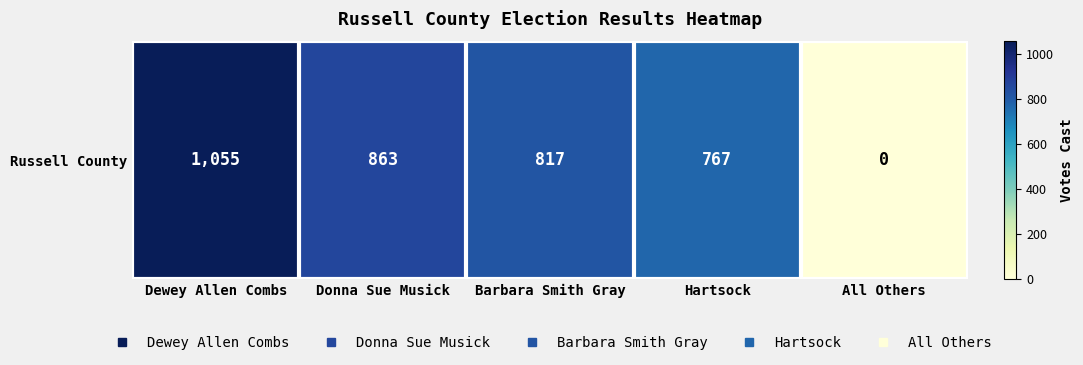

Is it true that the value at Barbara Smith Gray is 1428?

False